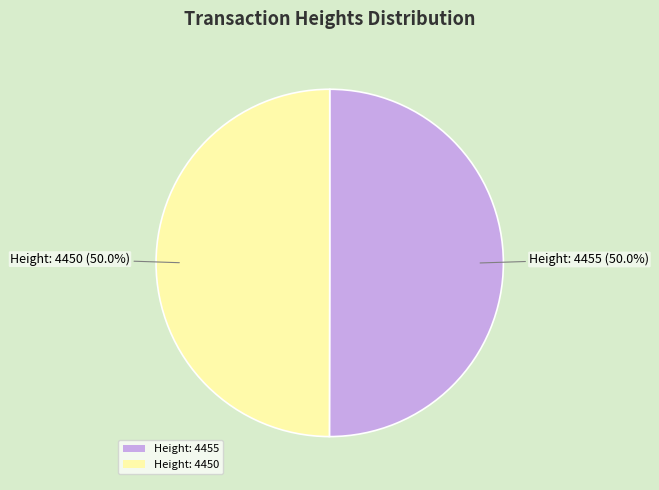

What is the ratio of the value at Height: 4455 to the value at Height: 4450?

1.0